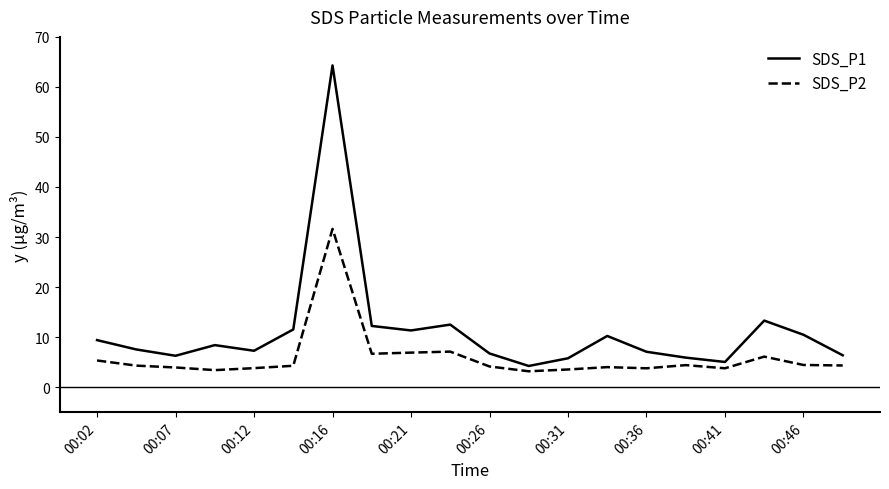

What is the lowest value of the SDS_P1 series?

4.2